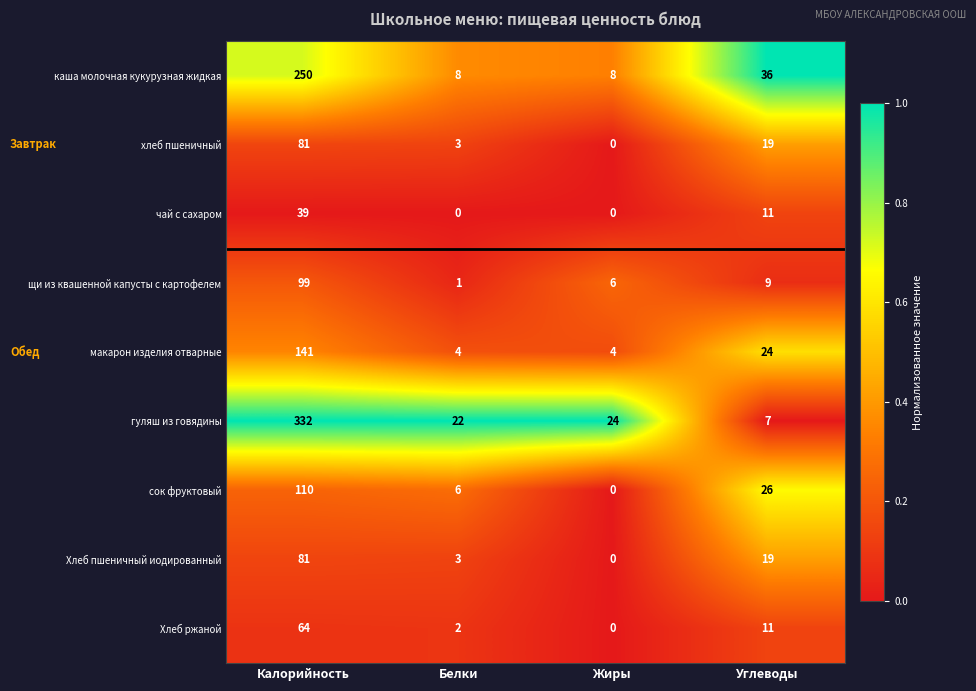

What is the average value of the каша молочная кукурузная жидкая series?

76